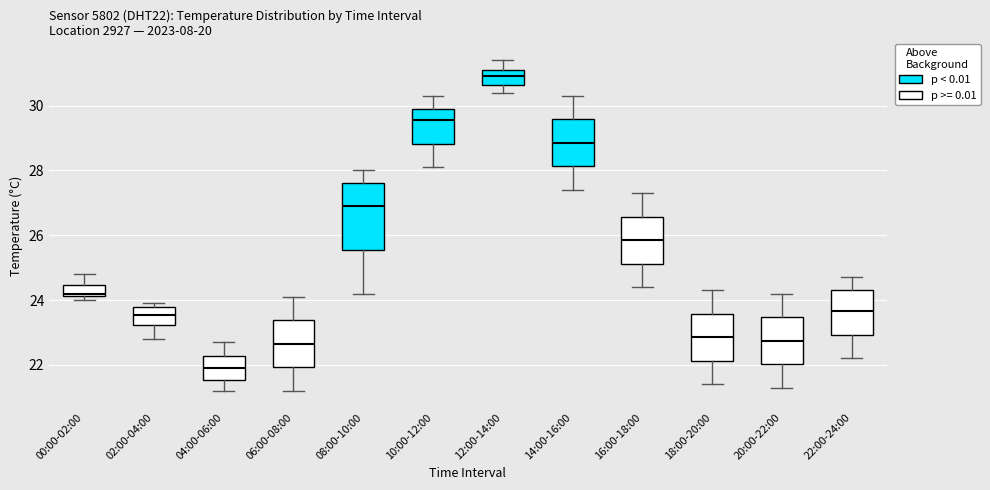

Where does the lower whisker of the box for 22:00-24:00 end on the y-axis? The values are not printed on the chart, so give them approximately, as read against the axis.

22.2